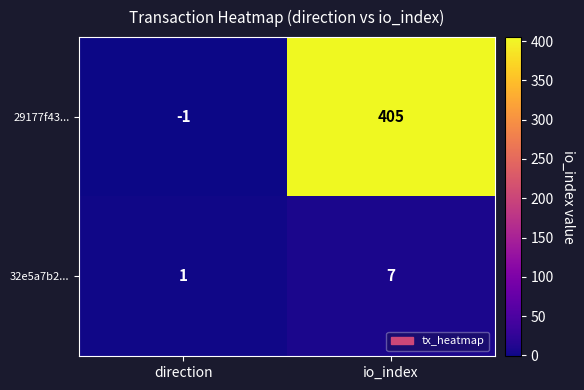

Reading left to right, what are all the values shown in this chart?

29177f43...: direction=-1	io_index=405
32e5a7b2...: direction=1	io_index=7